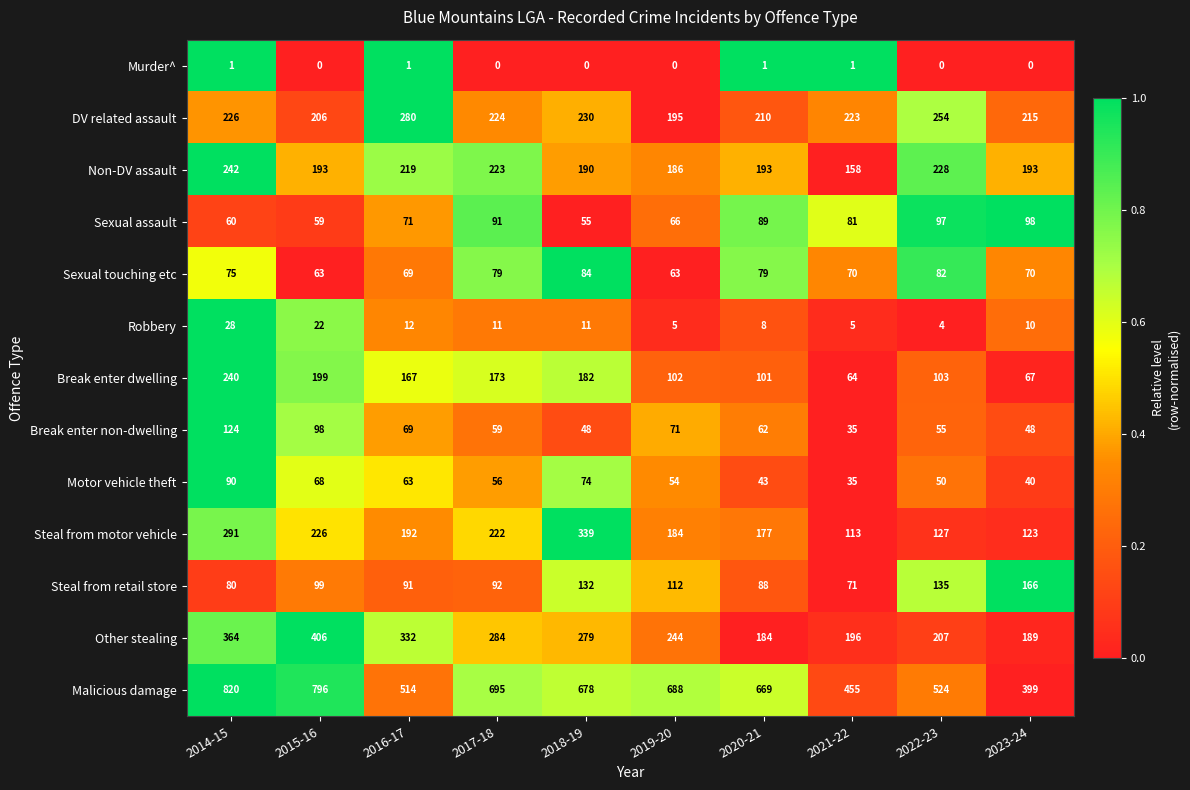

Which series changed the most between 2016-17 and 2022-23?

Other stealing